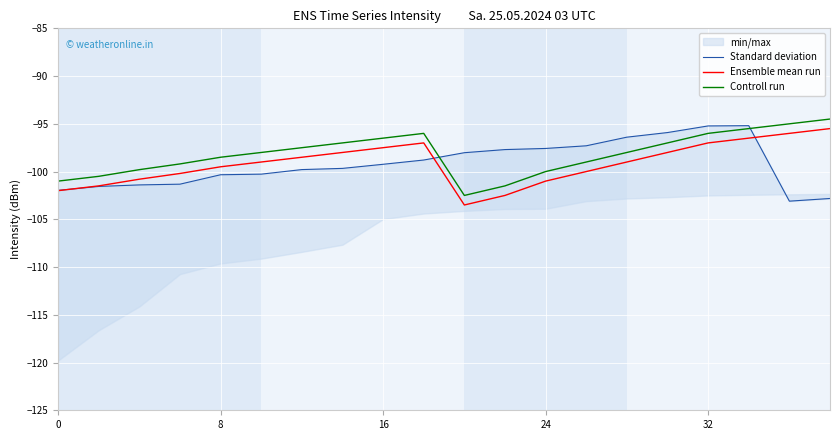

What is the highest value of the Controll run series?

-94.5